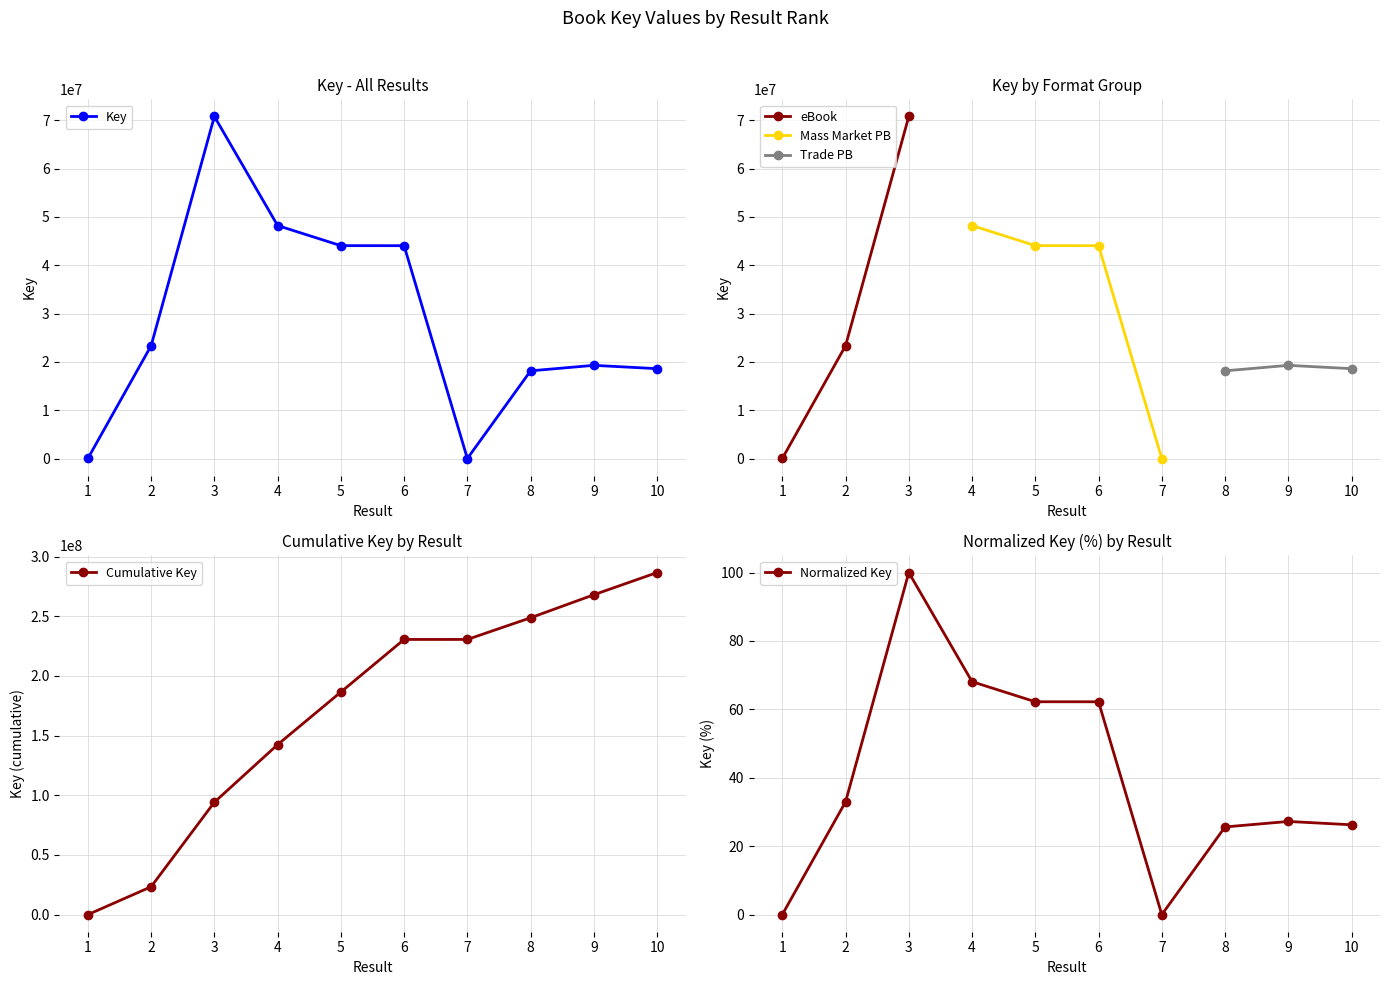

What is the difference between the values at 5 and 7?

44062708